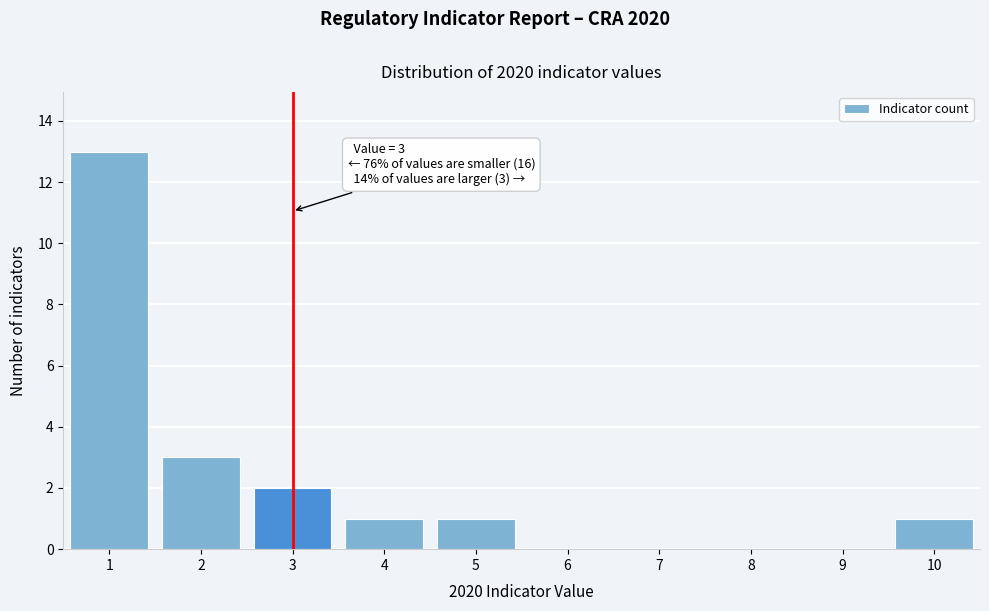

Which range on the x-axis has the tallest bar?

0.5 to 1.5